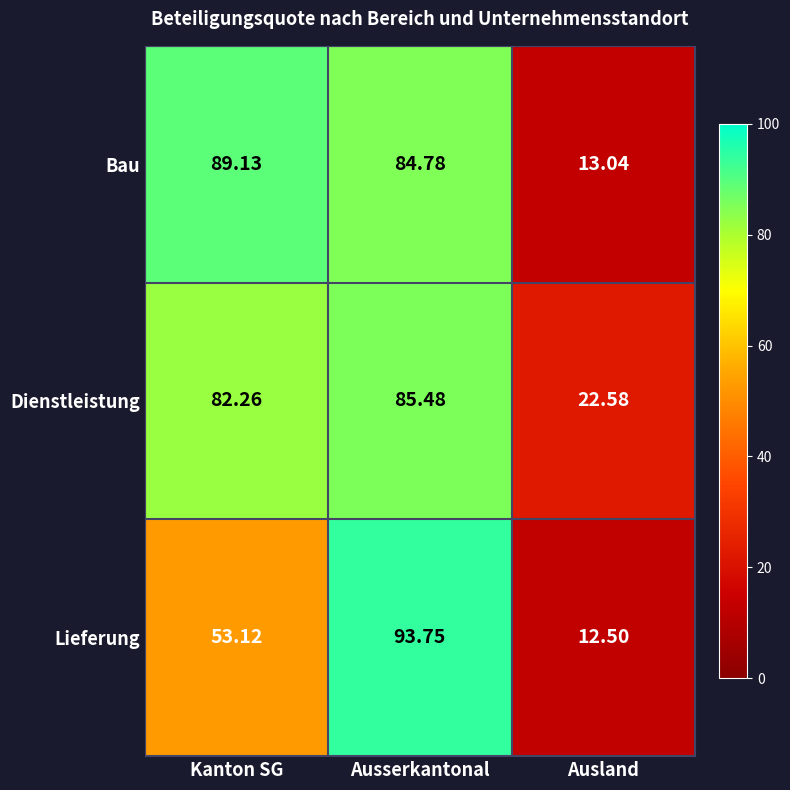

Where is Dienstleistung nearest to the value 54?

Kanton SG